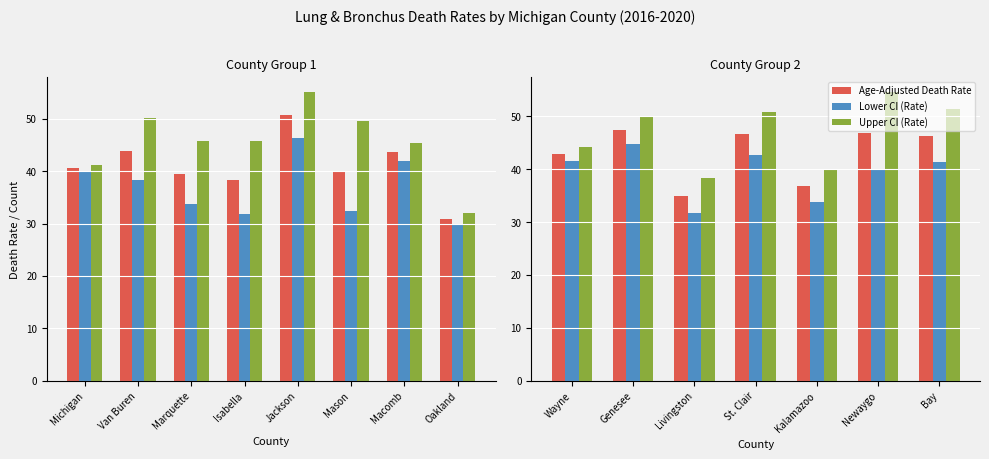

The Upper CI (Rate) series shows 87.2 at St. Clair. True or false?

False